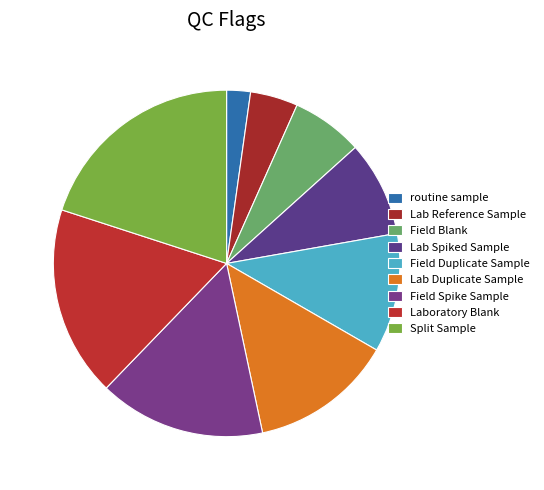

How many segments does this pie chart have?

9